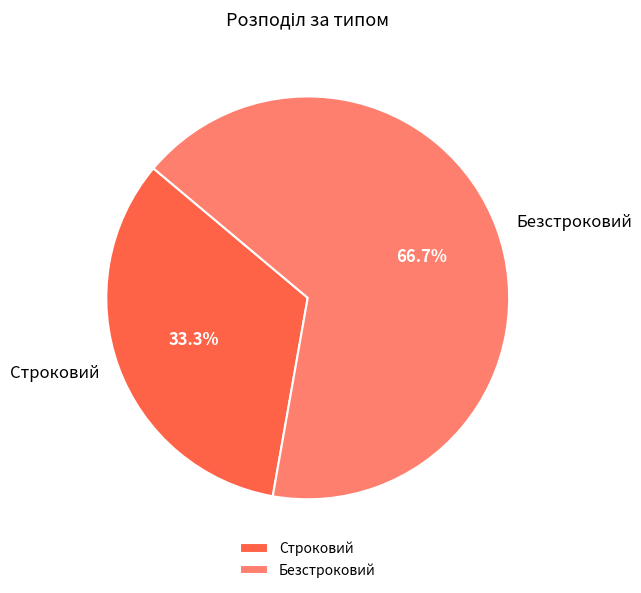

Is the sum of Безстроковий and Строковий greater than half?

Yes